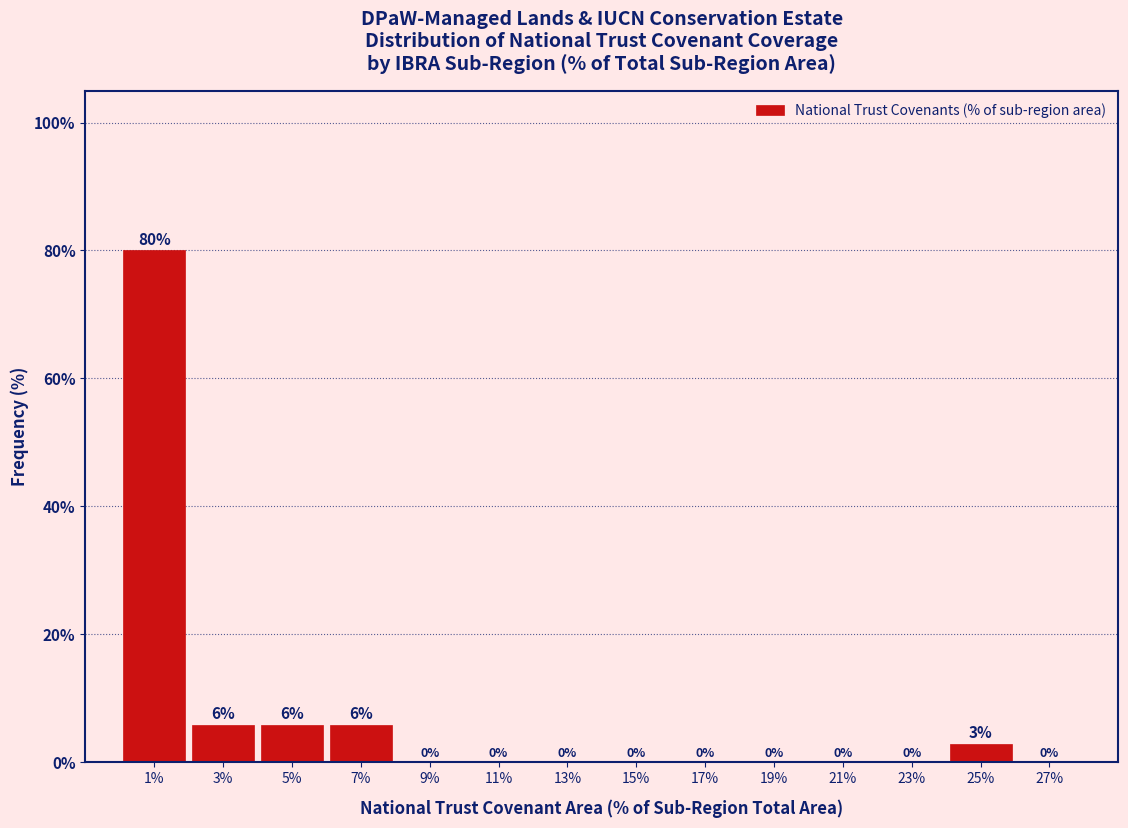

True or false: the data shows 5.7 at 3%.

True